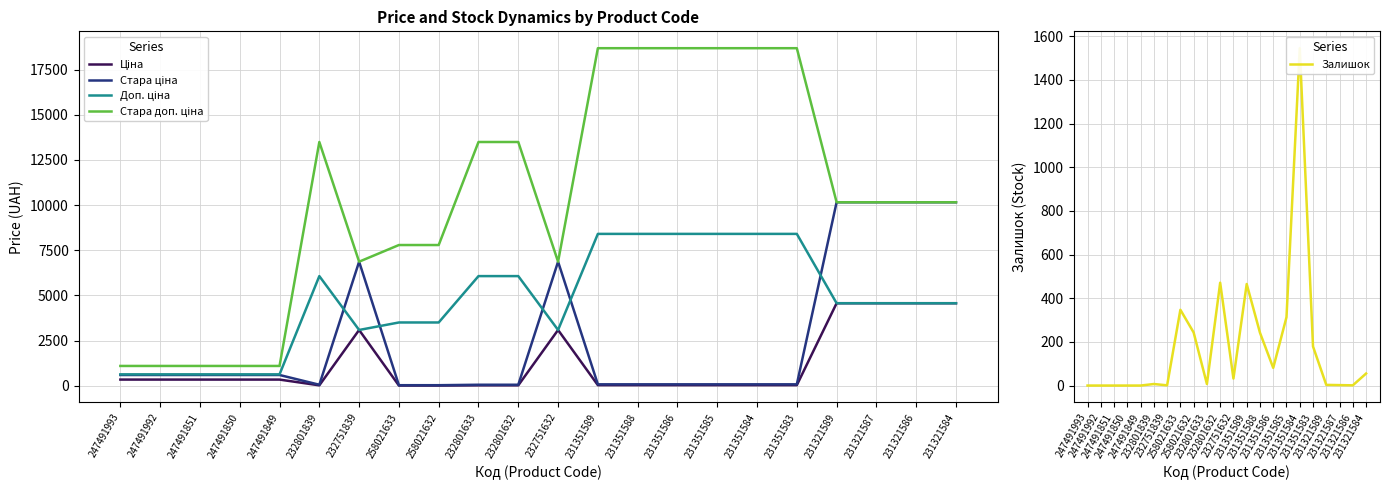

Is this an area chart (filled region under the line)?

No